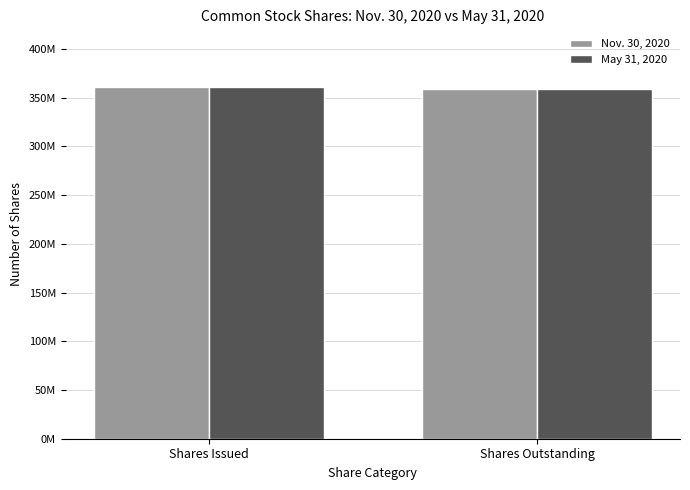

What are all the series names shown in the legend?

Nov. 30, 2020, May 31, 2020